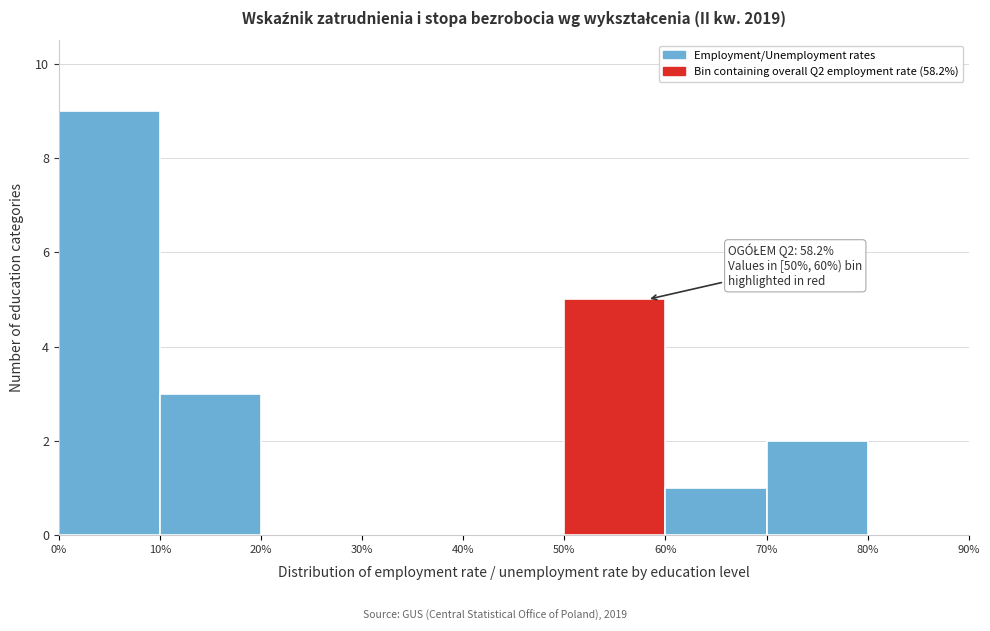

Which range on the x-axis has the tallest bar?

0% to 10%